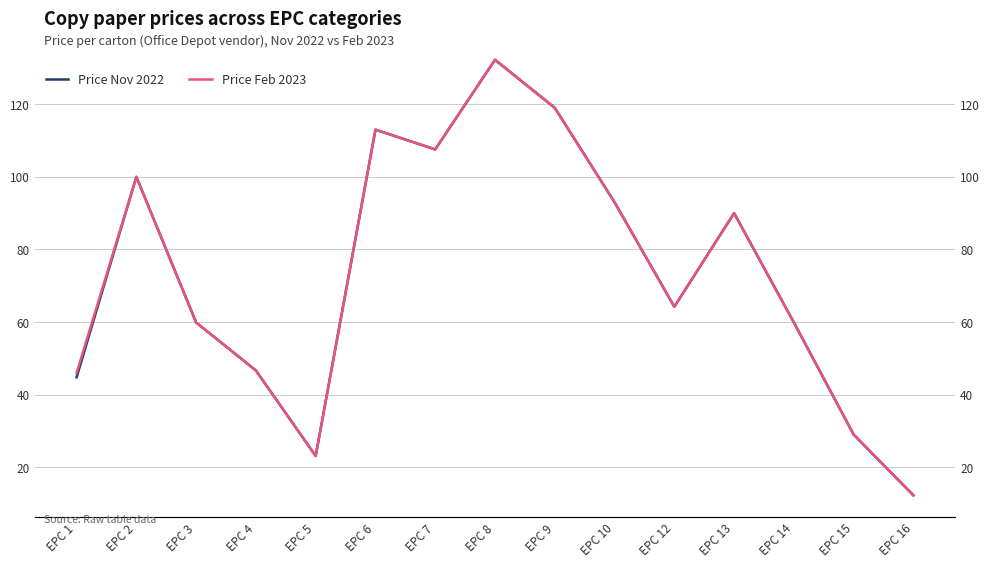

The value of Price Nov 2022 at EPC 2 is 100.0. True or false?

True